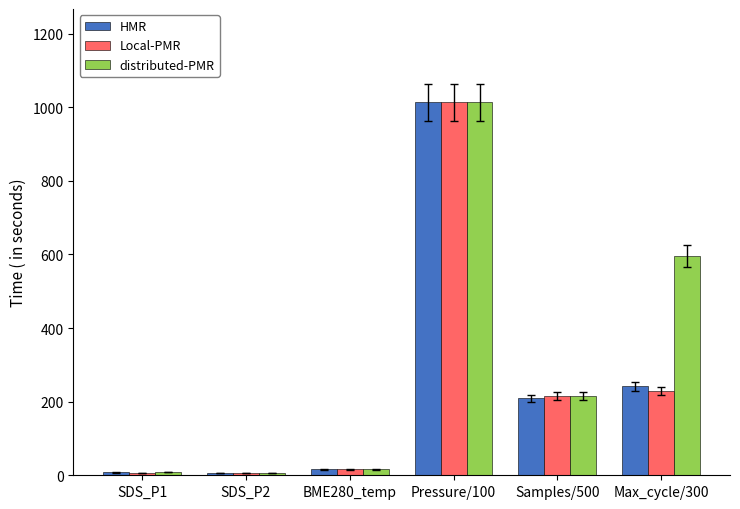

How many distinct data groups are displayed?

3